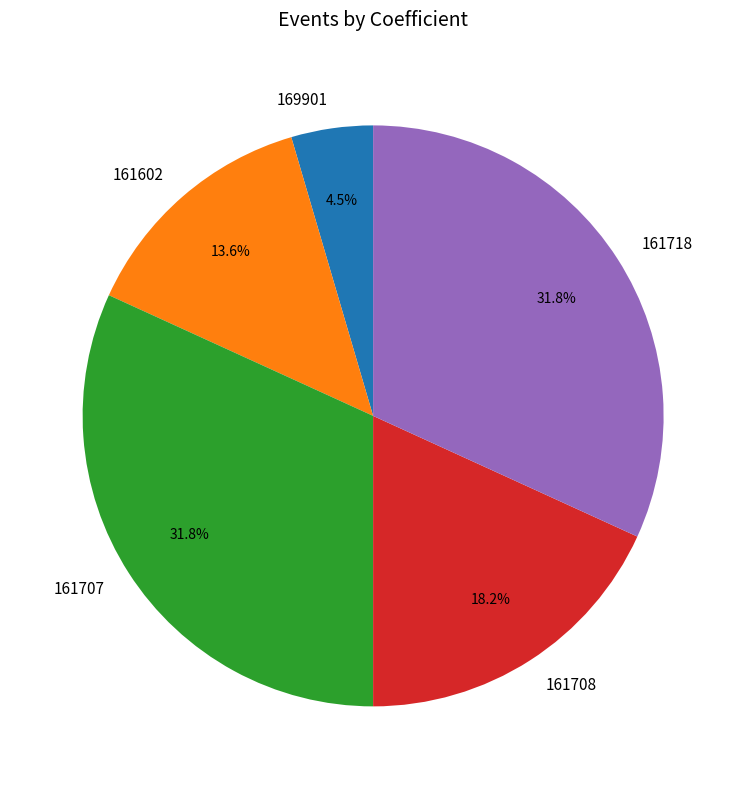

What percentage is NOT represented by 161707?

68.2%